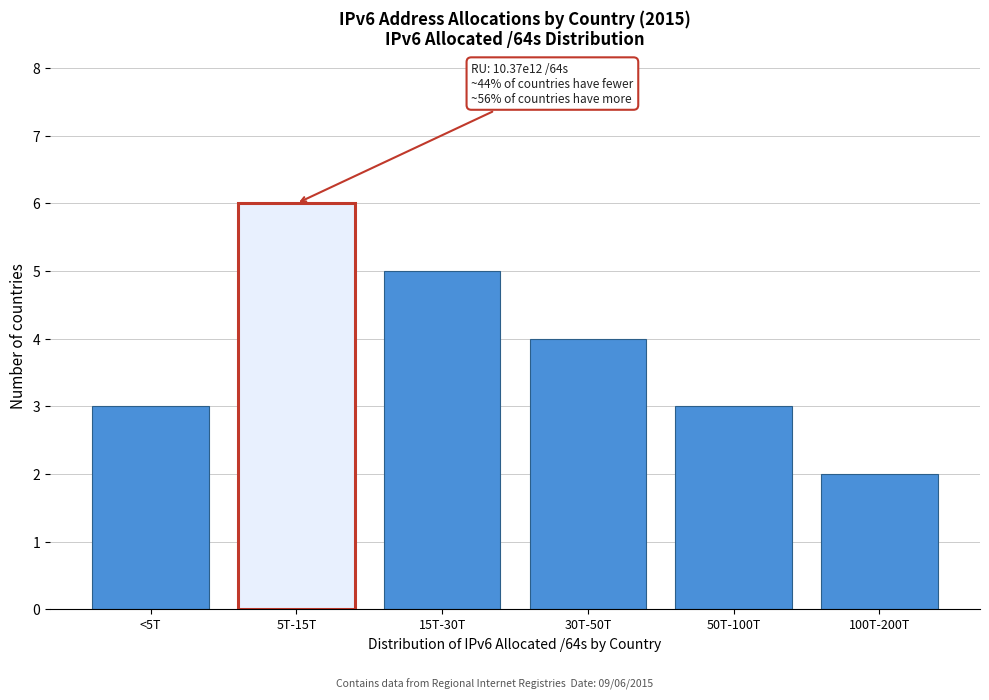

Reading right to left, extract all data points from this chart.

2	3	4	5	6	3